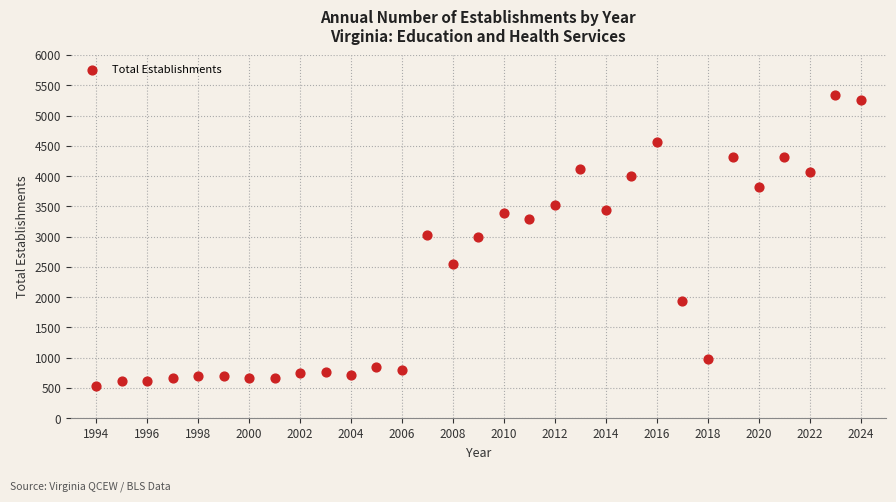

What is the range of X values (max minus min)?

30